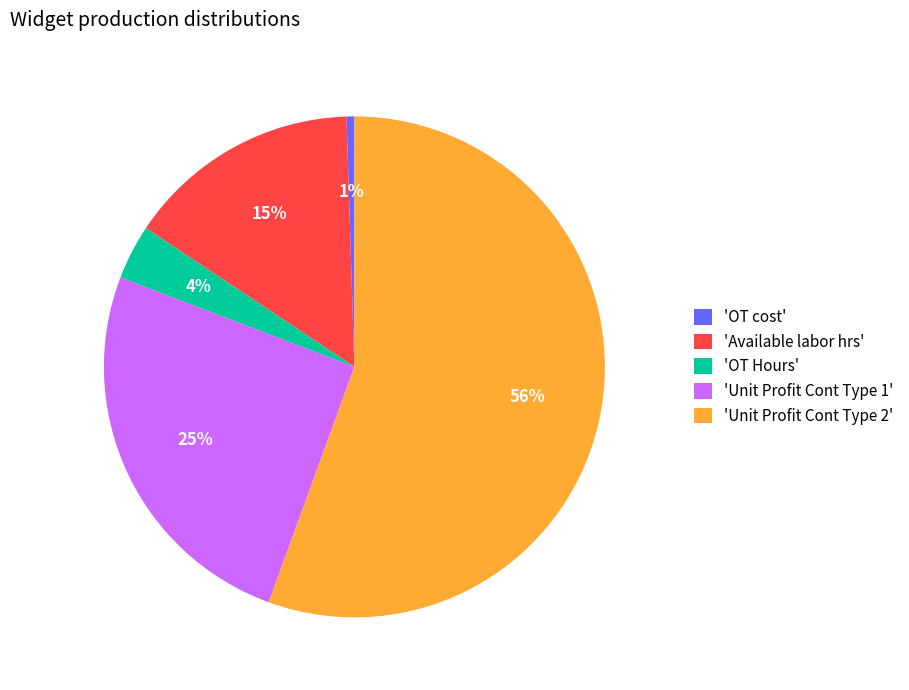

What is the majority slice?

'Unit Profit Cont Type 2'